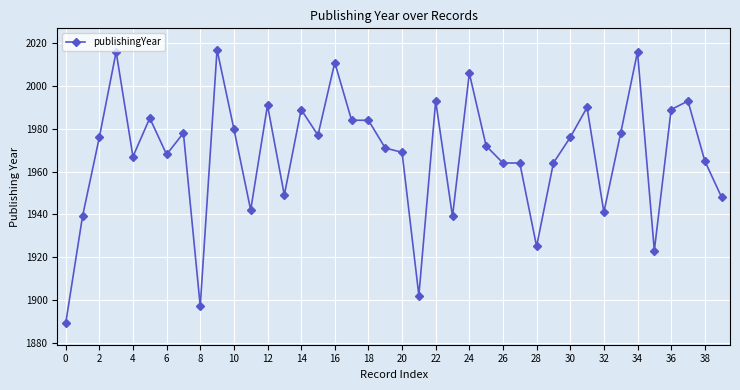

True or false: there are more than 1 points higher than both neighbors.

True